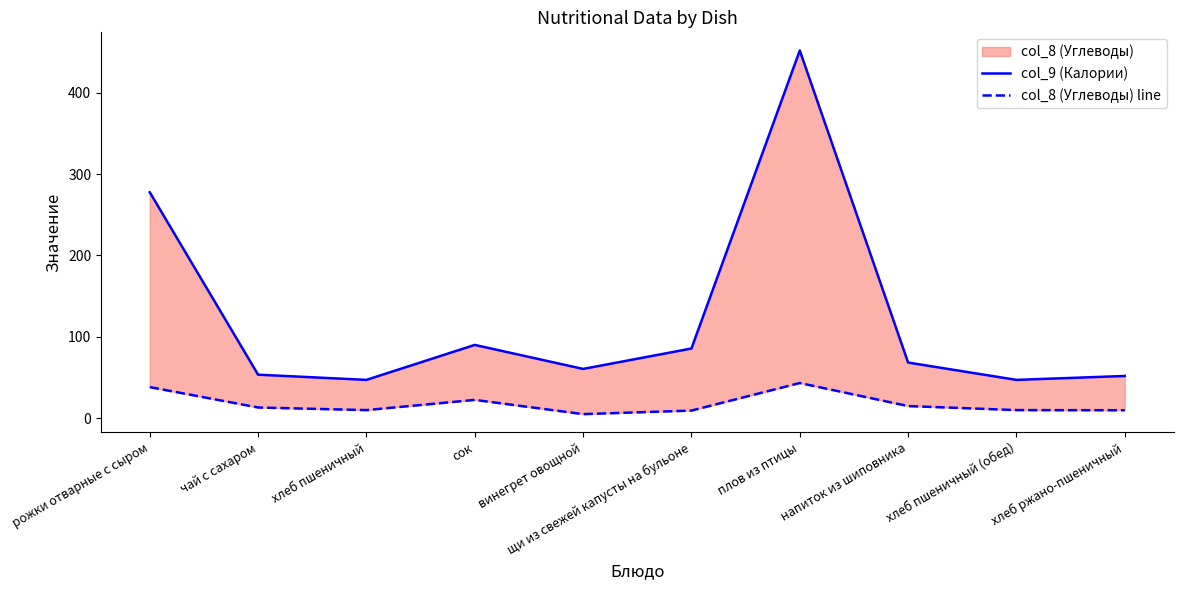

What is the label of the 3rd point from the left?

хлеб пшеничный